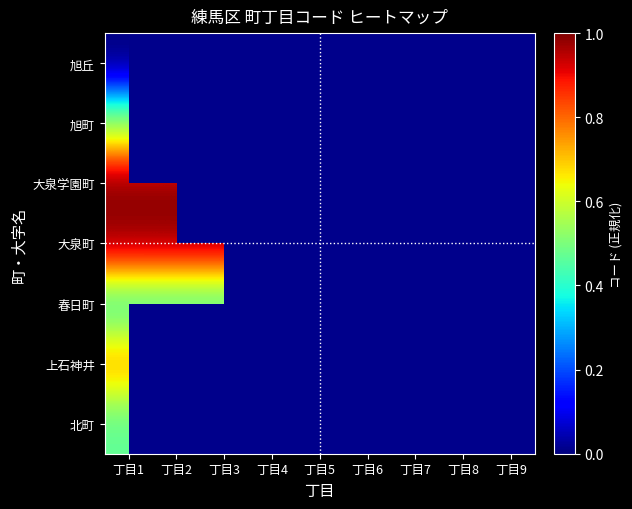

What is the total value across all series at 丁目1?

4.1